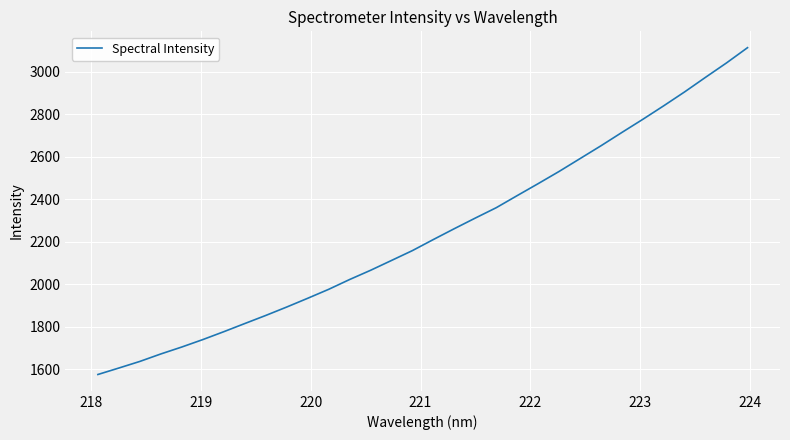

What is the difference between the maximum and minimum values?

1538.3